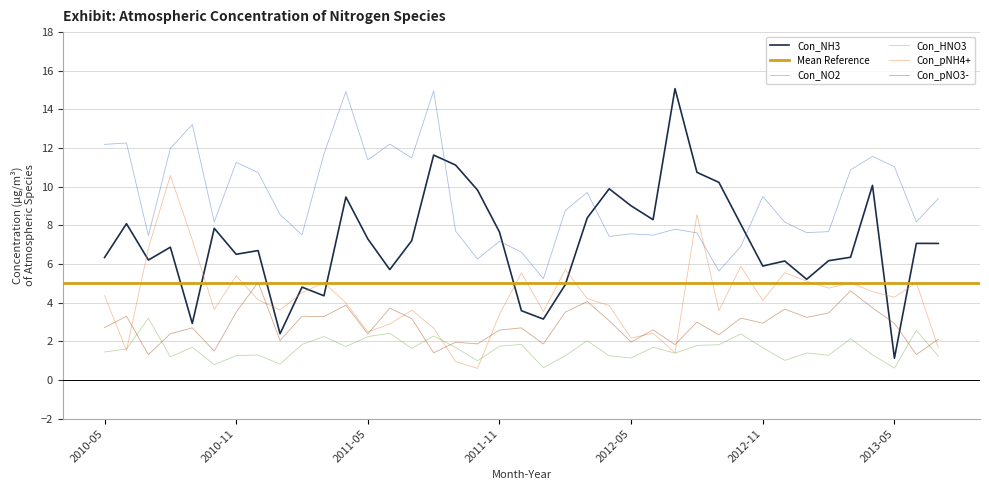

True or false: Con_NH3 and Con_HNO3 cross at least once.

False